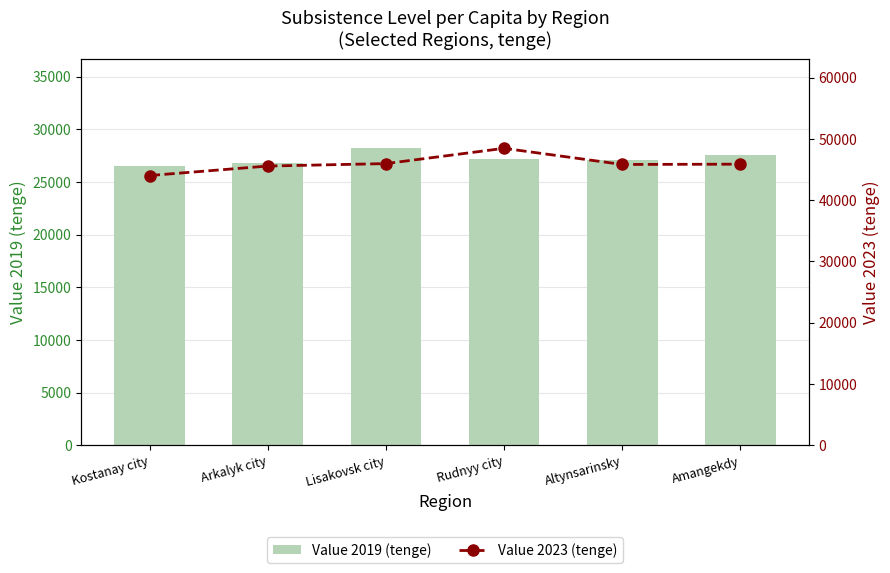

What is the spread (max minus min) of values at Amangekdy?

18344